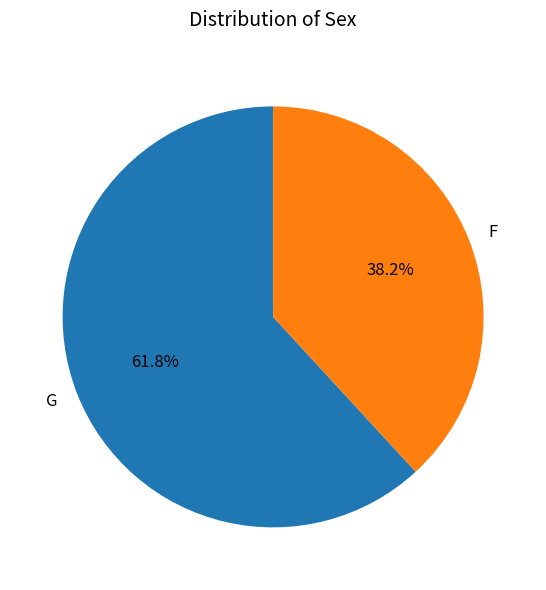

To the nearest percent, what is the difference between the G and F slice percentages?

24%